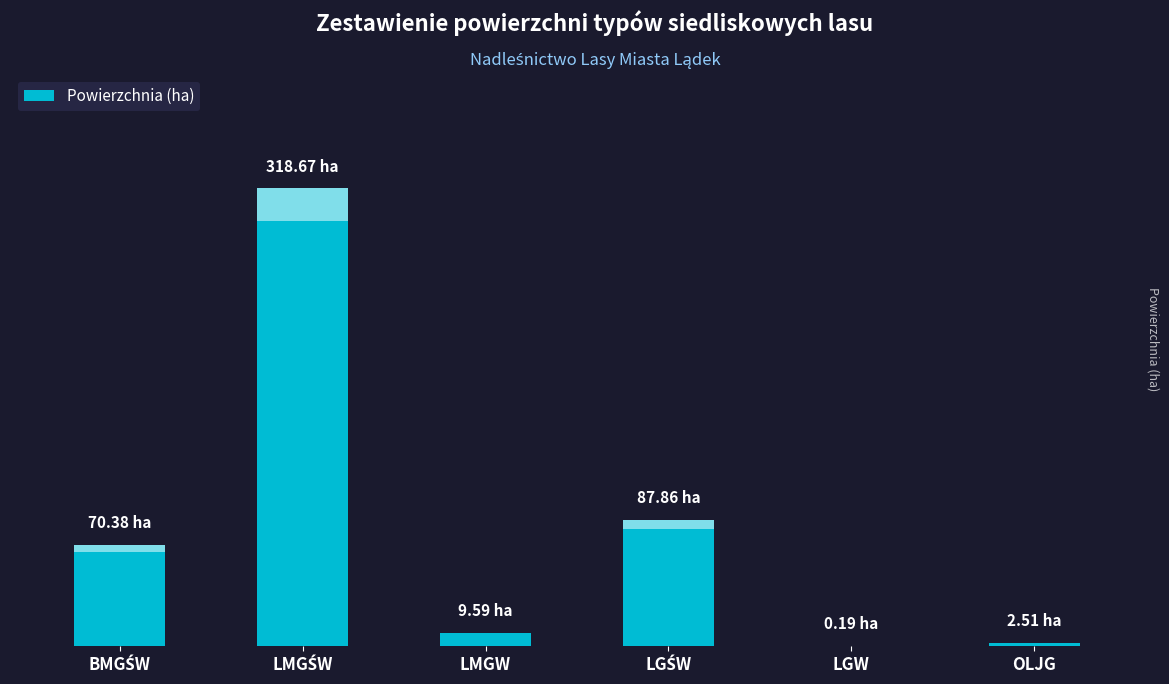

What is the greatest value displayed?

318.7